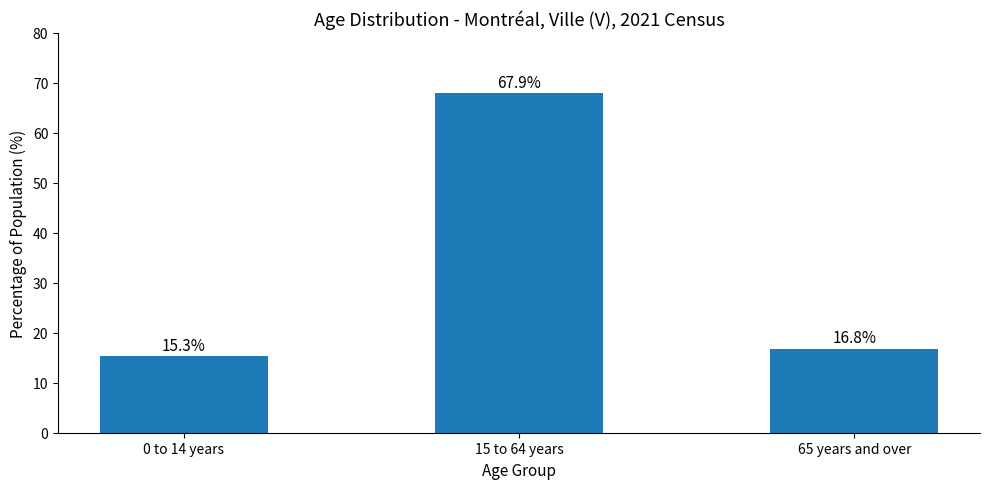

List the labels in order of value, smallest first.

0 to 14 years, 65 years and over, 15 to 64 years